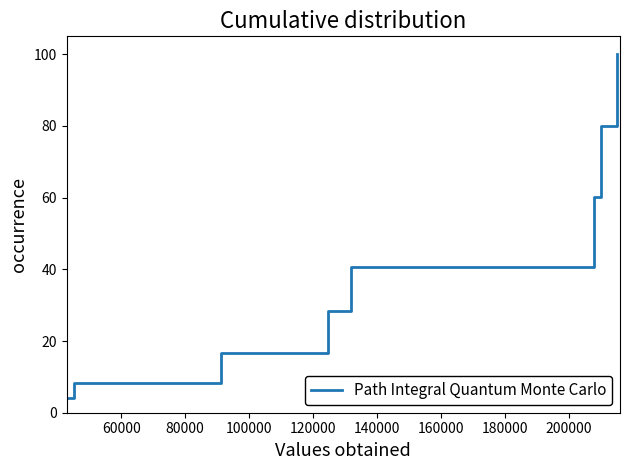

How many values exceed 40?

4